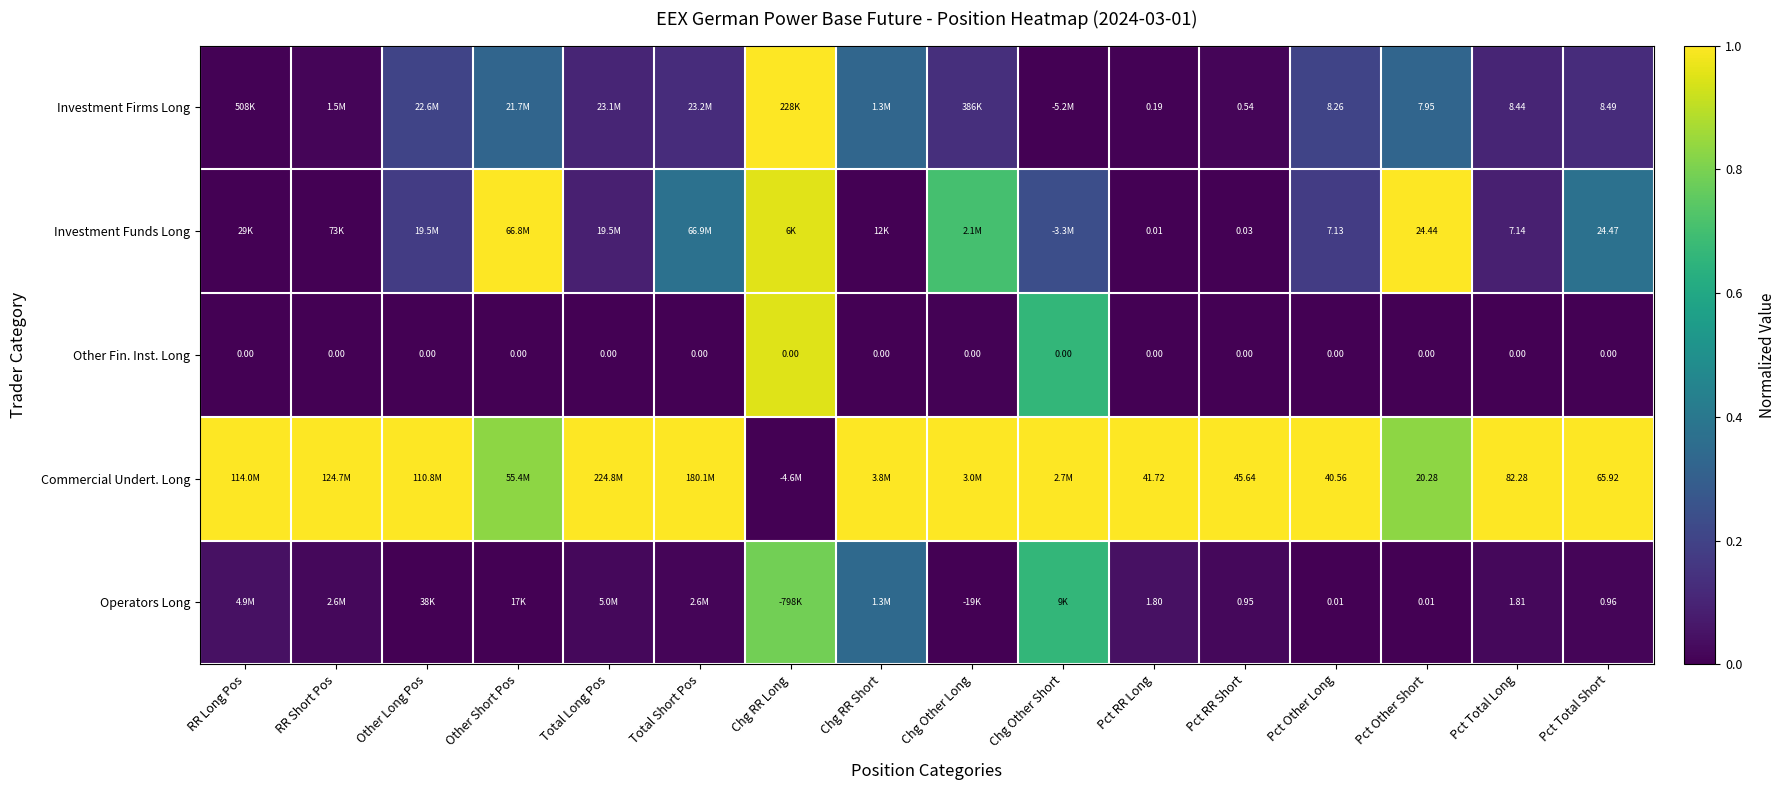

Rank the series at Pct RR Short from highest to lowest value.

Commercial Undert. Long, Operators Long, Investment Firms Long, Investment Funds Long, Other Fin. Inst. Long